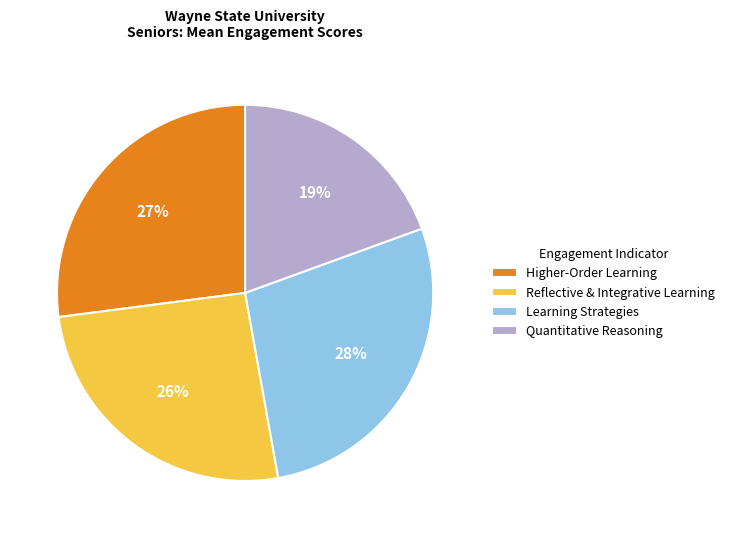

Rank the categories by value from lowest to highest.

Quantitative Reasoning, Reflective & Integrative Learning, Higher-Order Learning, Learning Strategies